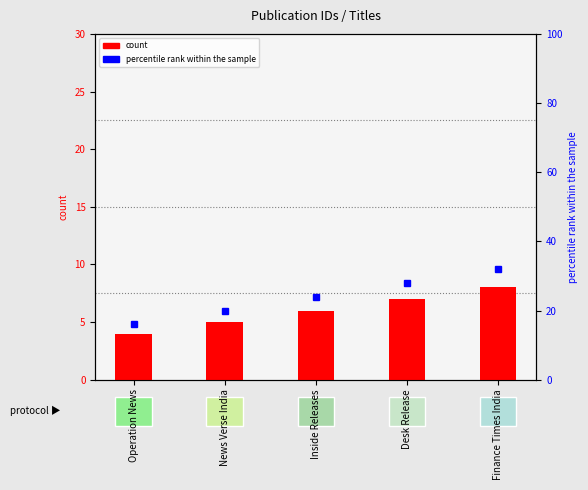

What is the minimum value shown in the chart?

4